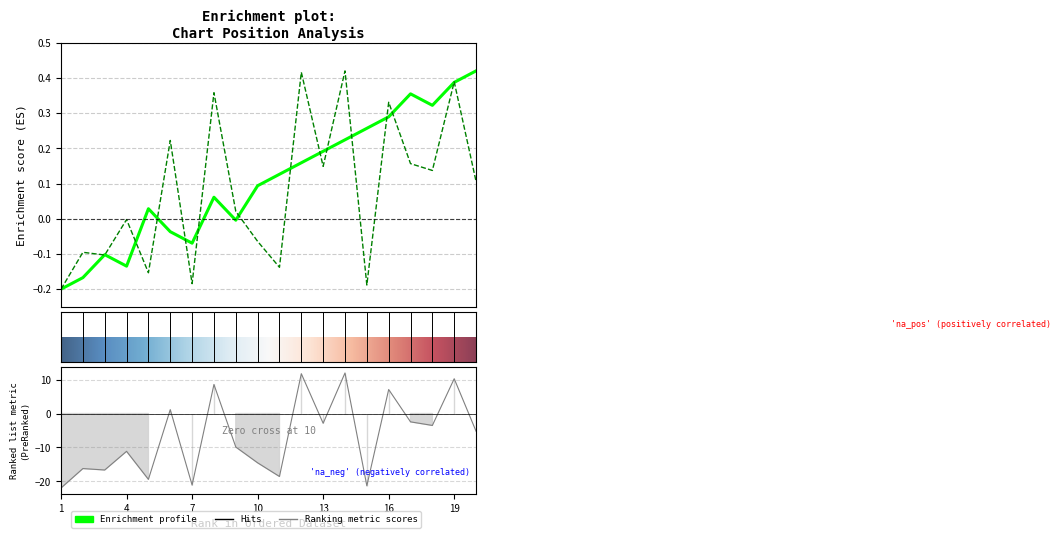

At how many categories does at least one series exceed 0?

15